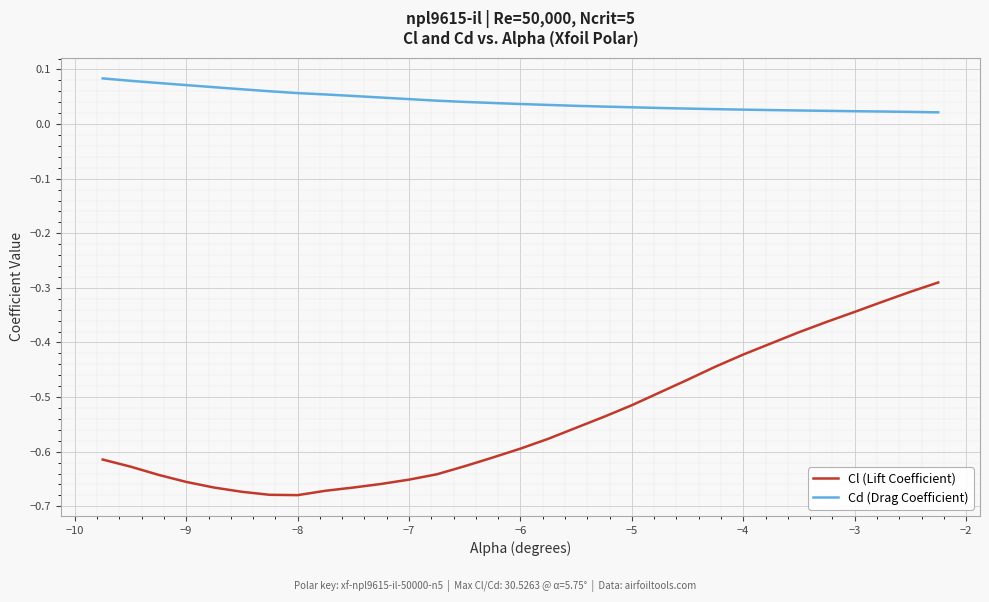

True or false: Cl (Lift Coefficient) and Cd (Drag Coefficient) cross at least once.

False